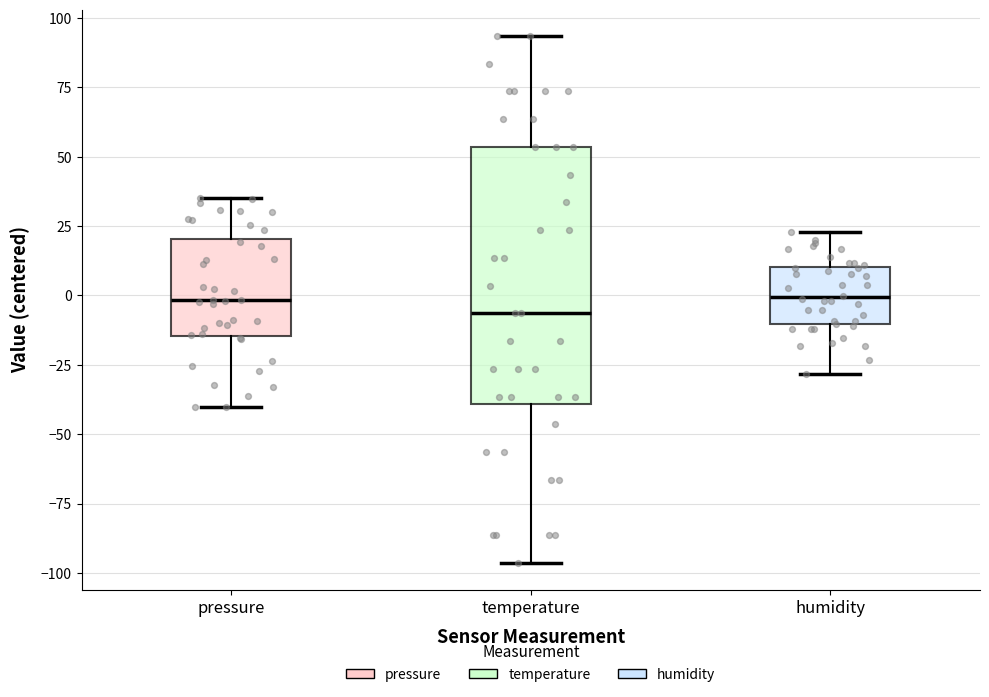

Where does the median line of the box for temperature sit on the y-axis? The values are not printed on the chart, so give them approximately, as read against the axis.

-5